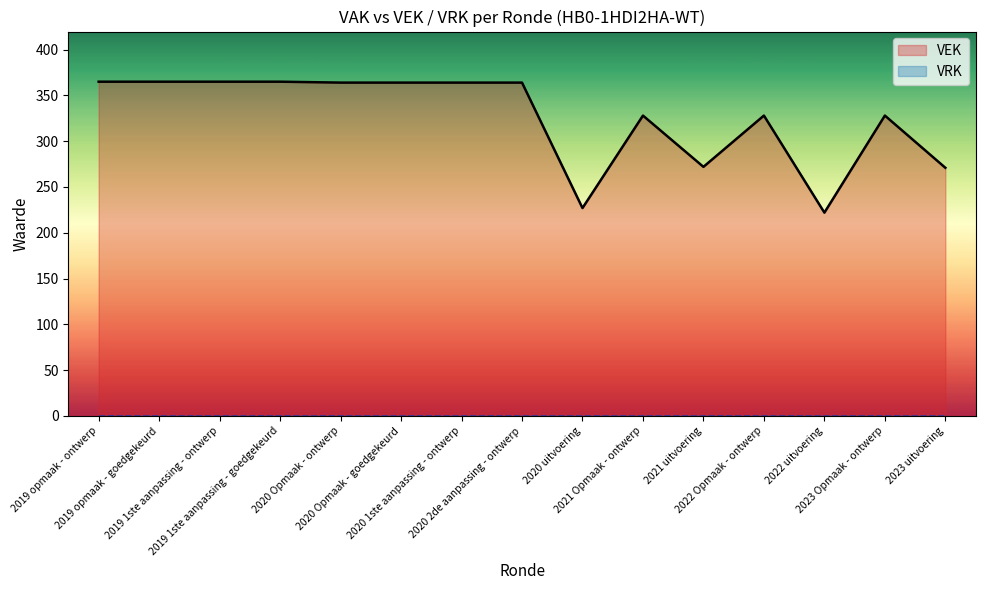

Reading right to left, extract all data points from this chart.

271	328	222	328	272	328	227	364	364	364	364	365	365	365	365